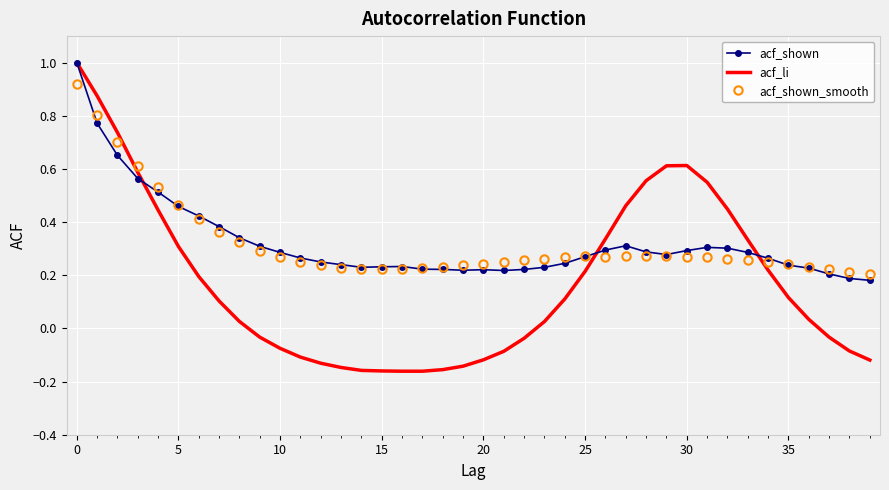

What is the maximum value for acf_li?

1.0